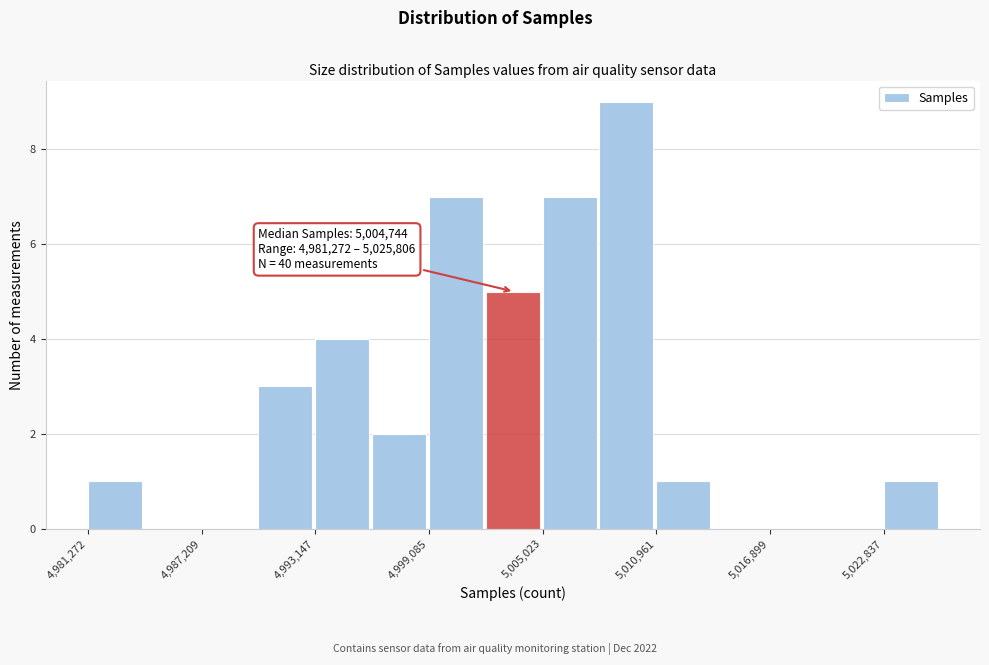

Read against the x-axis, roughly where is the centre of the tallest bar?

5009000